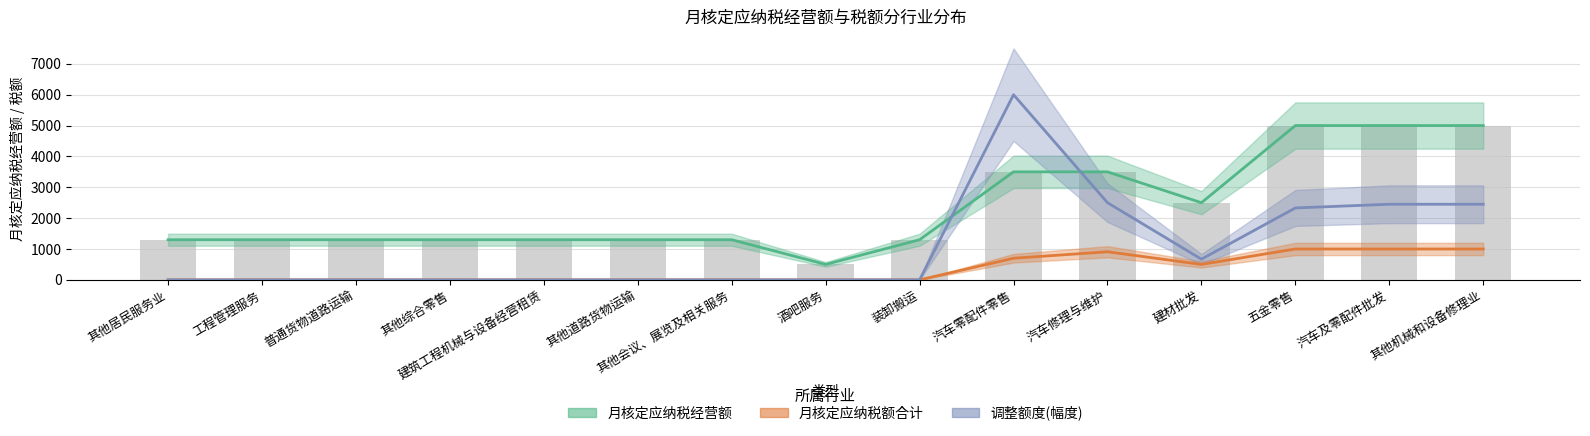

What is the difference between the maximum and minimum values in the 月核定应纳税额合计 series?

1000